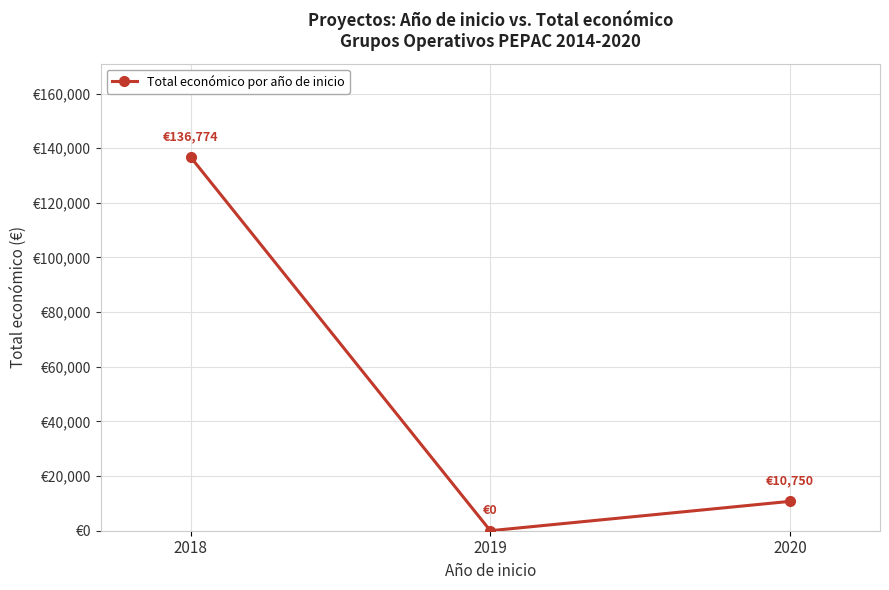

Is it true that the value at 2020 is 10750?

True